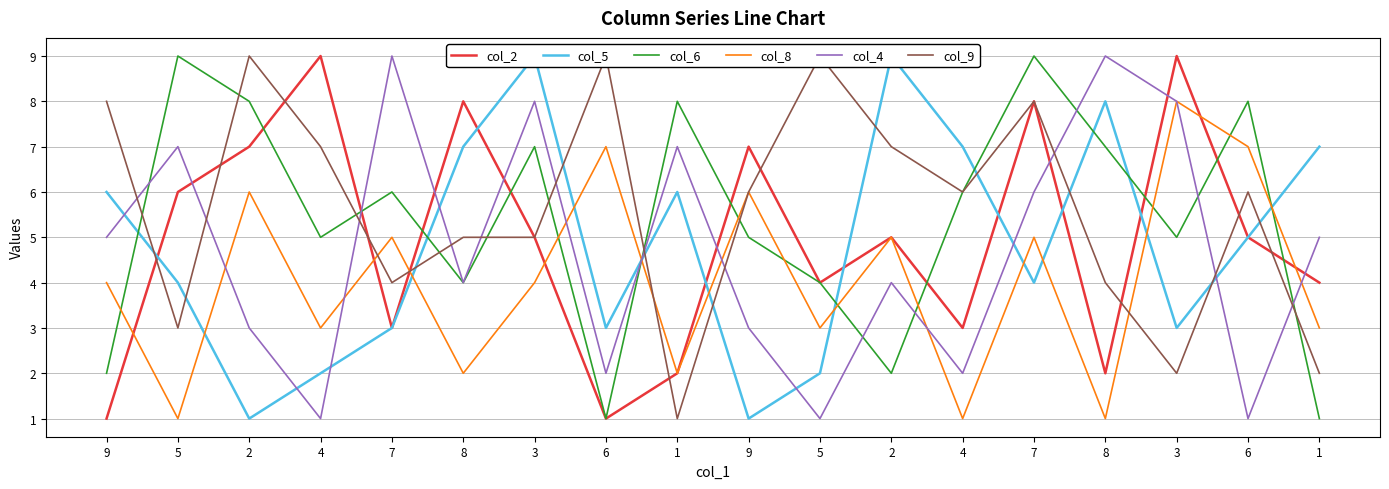

Which series has the largest total across all categories?

col_9